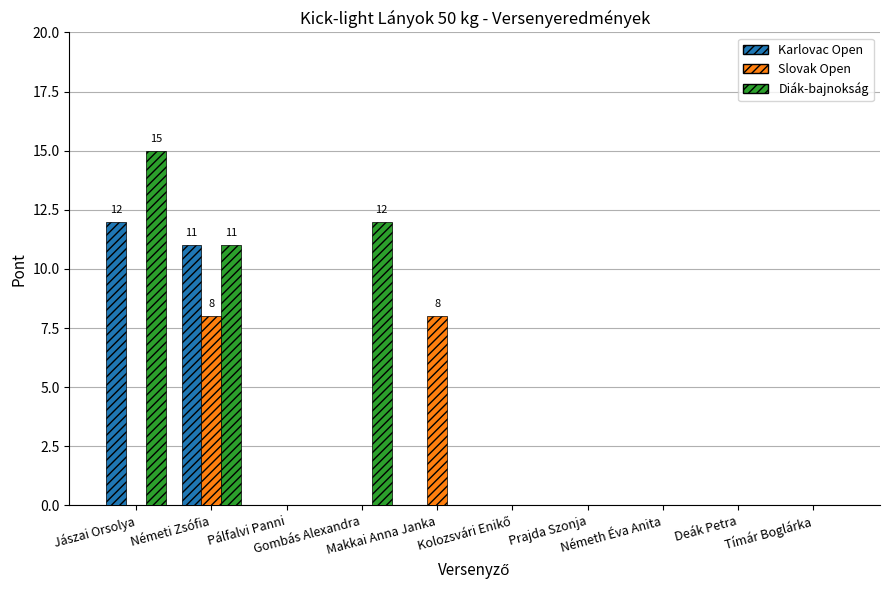

Which series has the largest total across all categories?

Diák-bajnokság